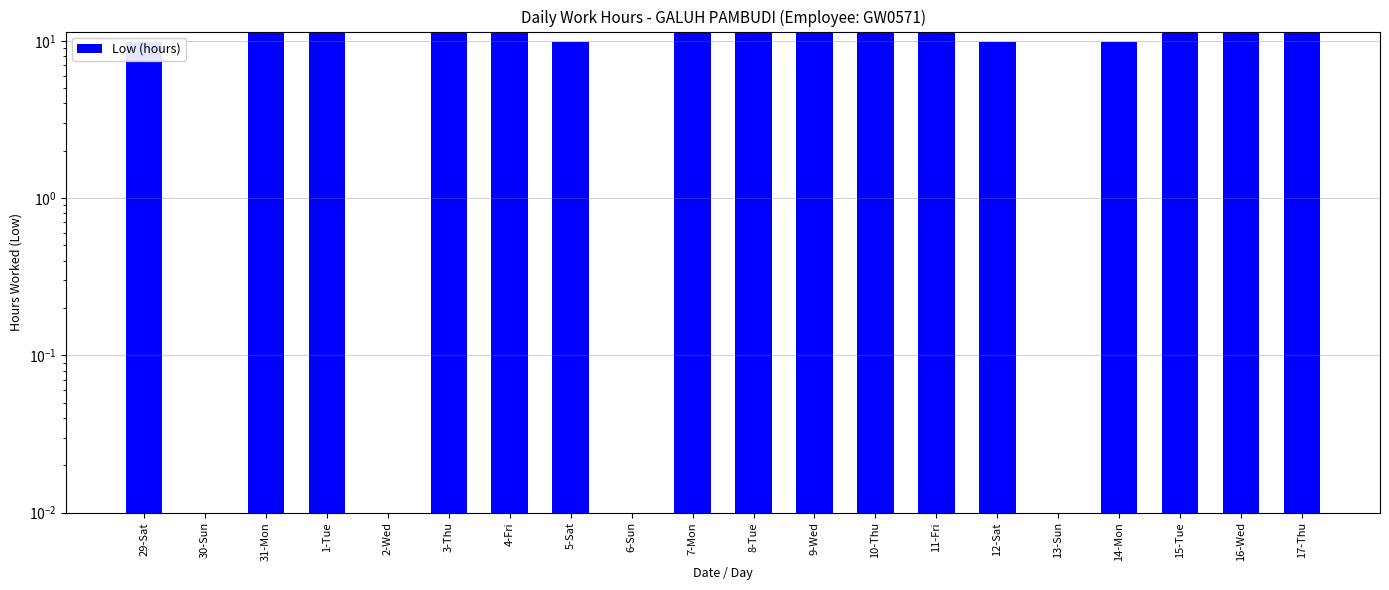

Reading left to right, list all the values displayed in this chart.

29-Sat=9.9	30-Sun=0.0	31-Mon=11.3	1-Tue=11.3	2-Wed=0.0	3-Thu=11.3	4-Fri=11.3	5-Sat=9.8	6-Sun=0.0	7-Mon=11.3	8-Tue=11.3	9-Wed=11.4	10-Thu=11.3	11-Fri=11.4	12-Sat=9.8	13-Sun=0.0	14-Mon=9.9	15-Tue=11.4	16-Wed=11.4	17-Thu=11.3